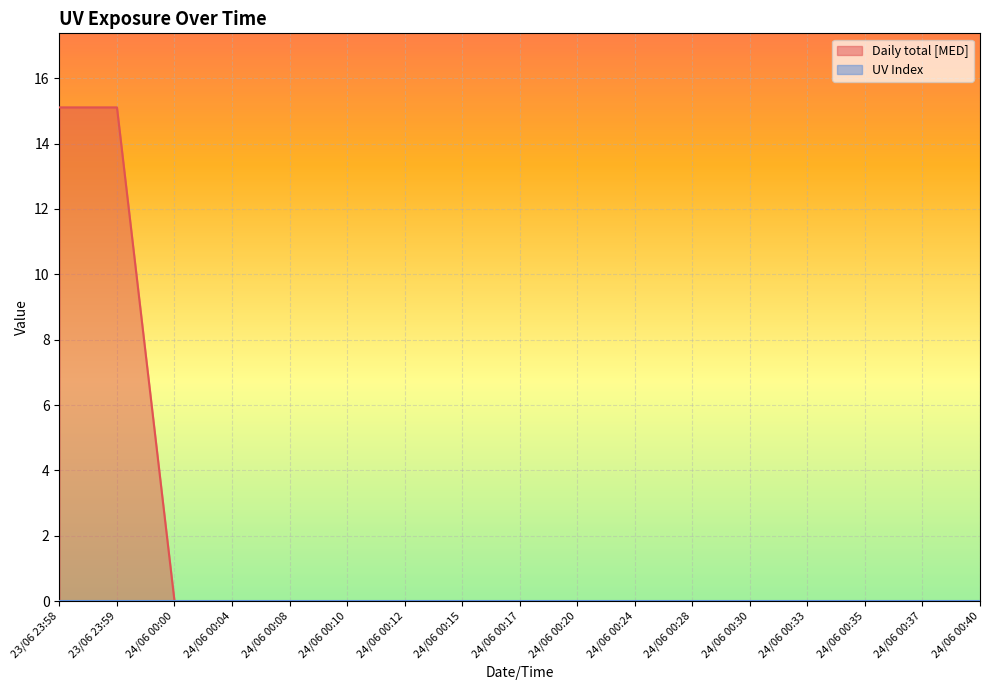

Reading left to right, what are all the values shown in this chart?

23/06 23:58=15.1	23/06 23:59=15.1	24/06 00:00=0.0	24/06 00:04=0.0	24/06 00:08=0.0	24/06 00:10=0.0	24/06 00:12=0.0	24/06 00:15=0.0	24/06 00:17=0.0	24/06 00:20=0.0	24/06 00:24=0.0	24/06 00:28=0.0	24/06 00:30=0.0	24/06 00:33=0.0	24/06 00:35=0.0	24/06 00:37=0.0	24/06 00:40=0.0